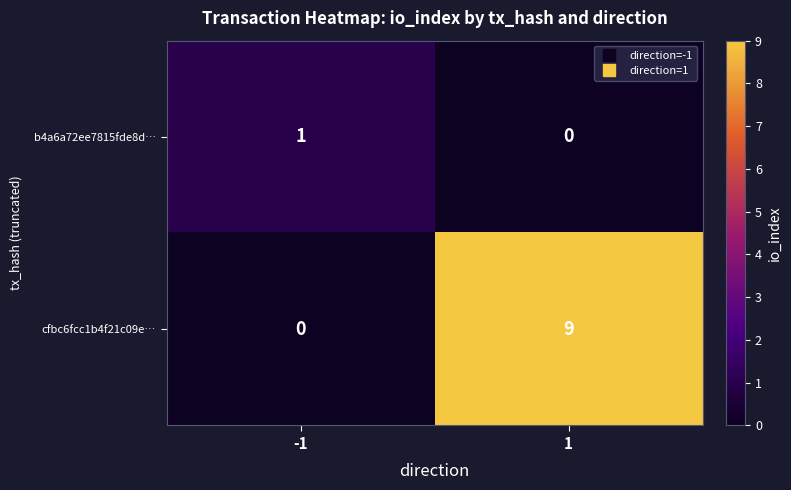

At how many categories does at least one series exceed 4?

1